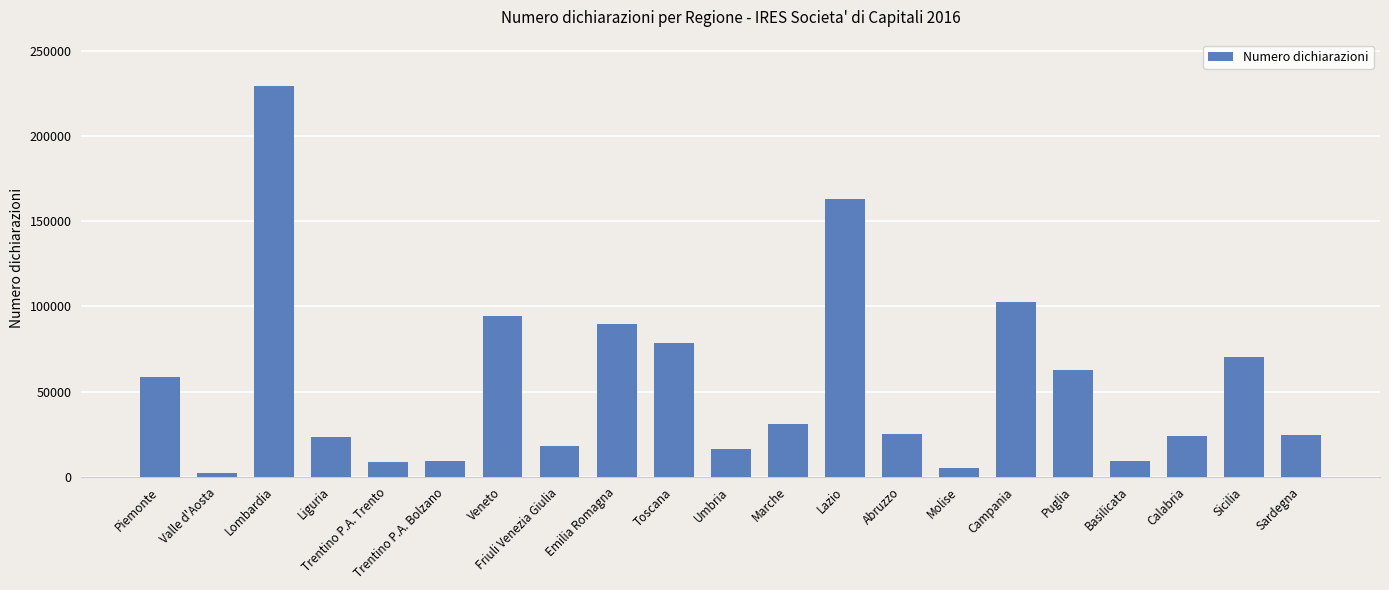

What is the label of the 14th bar from the right?

Friuli Venezia Giulia